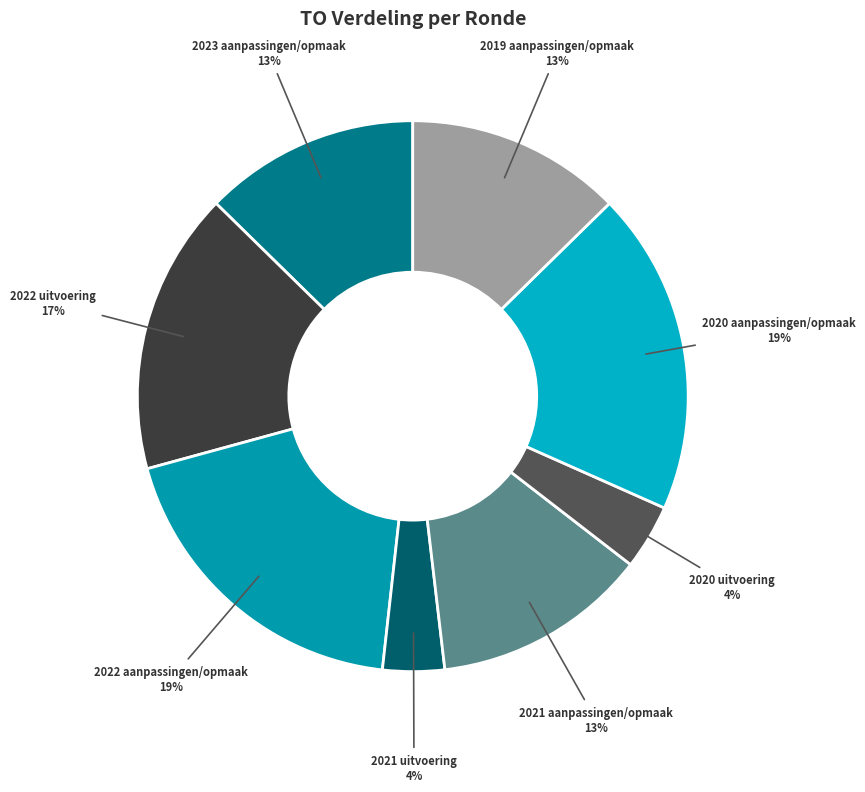

To the nearest percent, what portion does 2021 aanpassingen/opmaak represent?

13%